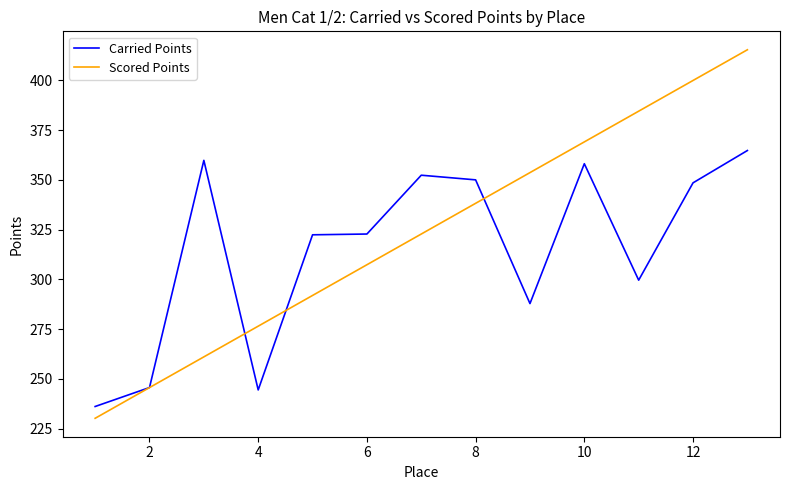

List the series in order of their peak value, highest first.

Scored Points, Carried Points